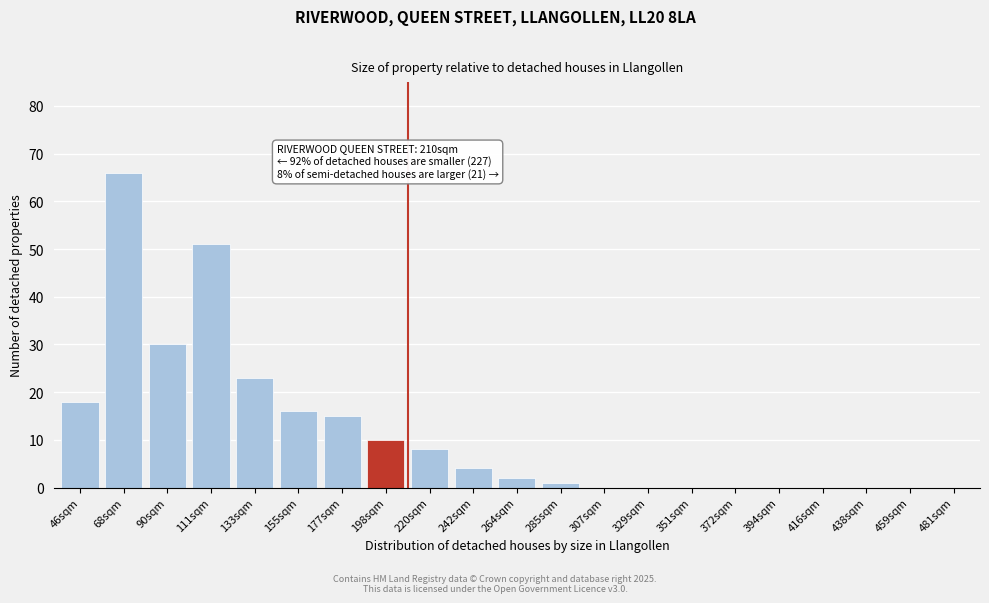

Reading left to right, what are all the values shown in this chart?

46sqm=18	68sqm=66	90sqm=30	111sqm=51	133sqm=23	155sqm=16	177sqm=15	198sqm=10	220sqm=8	242sqm=4	264sqm=2	285sqm=1	307sqm=0	329sqm=0	351sqm=0	372sqm=0	394sqm=0	416sqm=0	438sqm=0	459sqm=0	481sqm=0